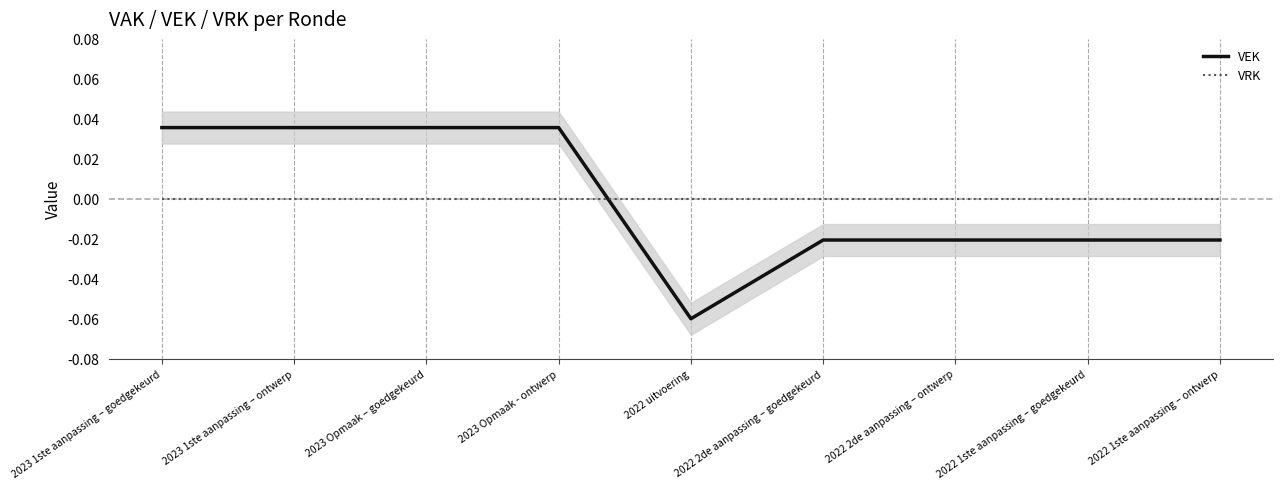

Rank the series by their average value, from lowest to highest.

VRK, VEK